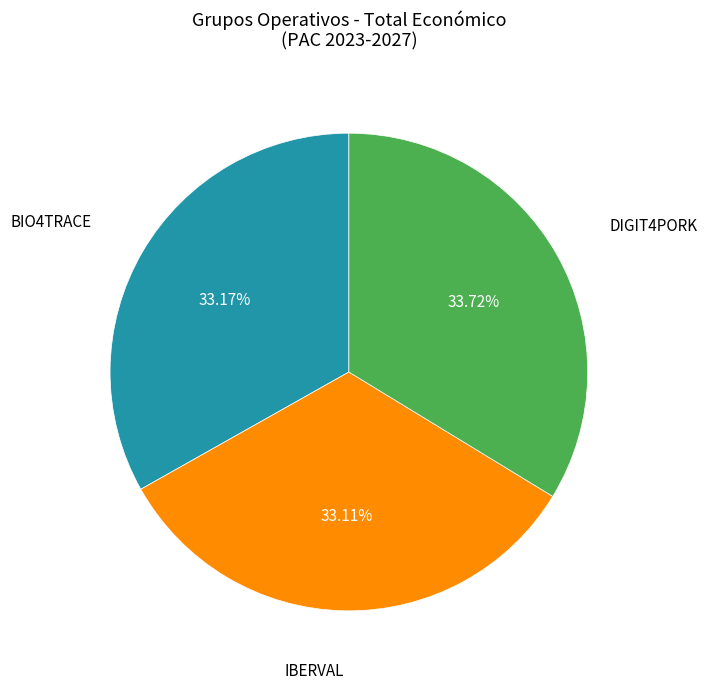

Is there any slice that represents more than half of the pie?

No